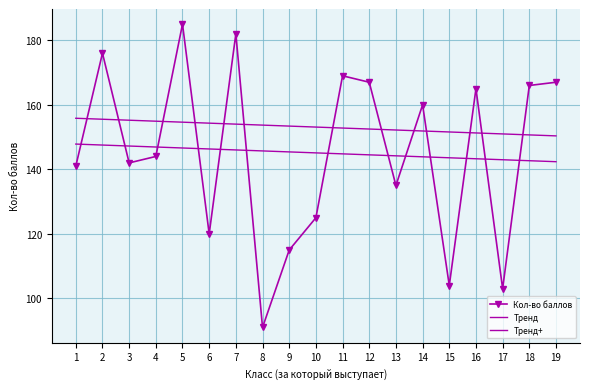

True or false: Тренд has a value of 46.6 at 5.

False